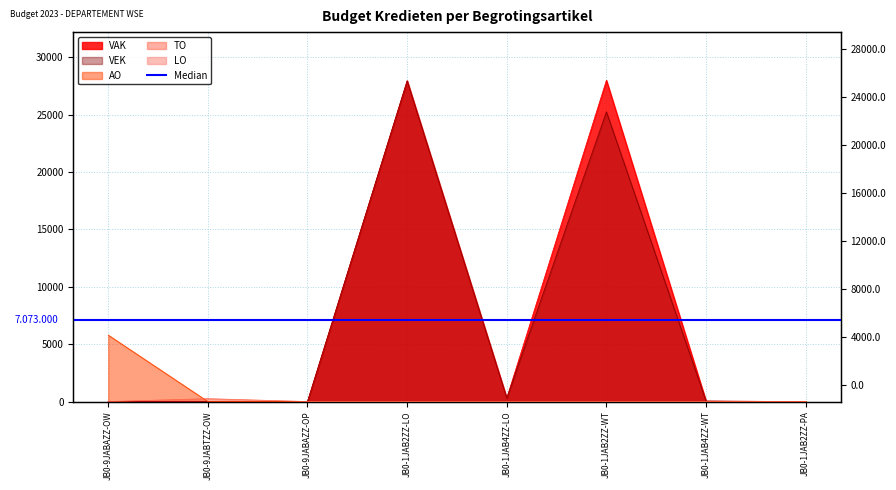

What is the value of the VAK point at the 4th from the left?

27956